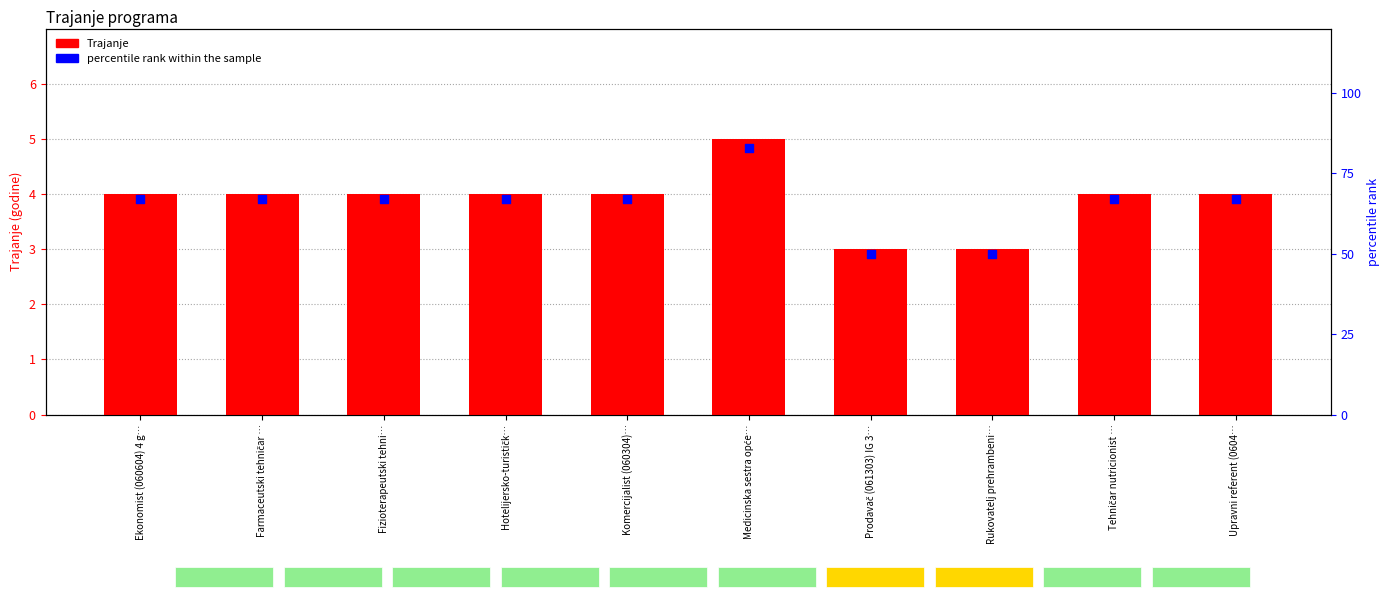

Which series reaches the maximum Y coordinate?

percentile rank within the sample